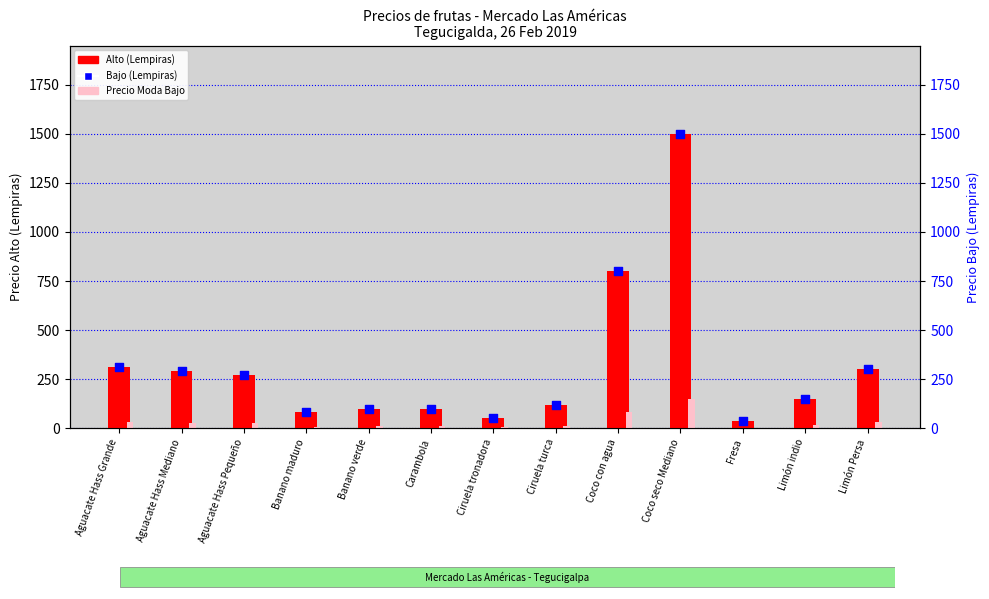

At which category is the sum across all series the highest?

Coco seco Mediano